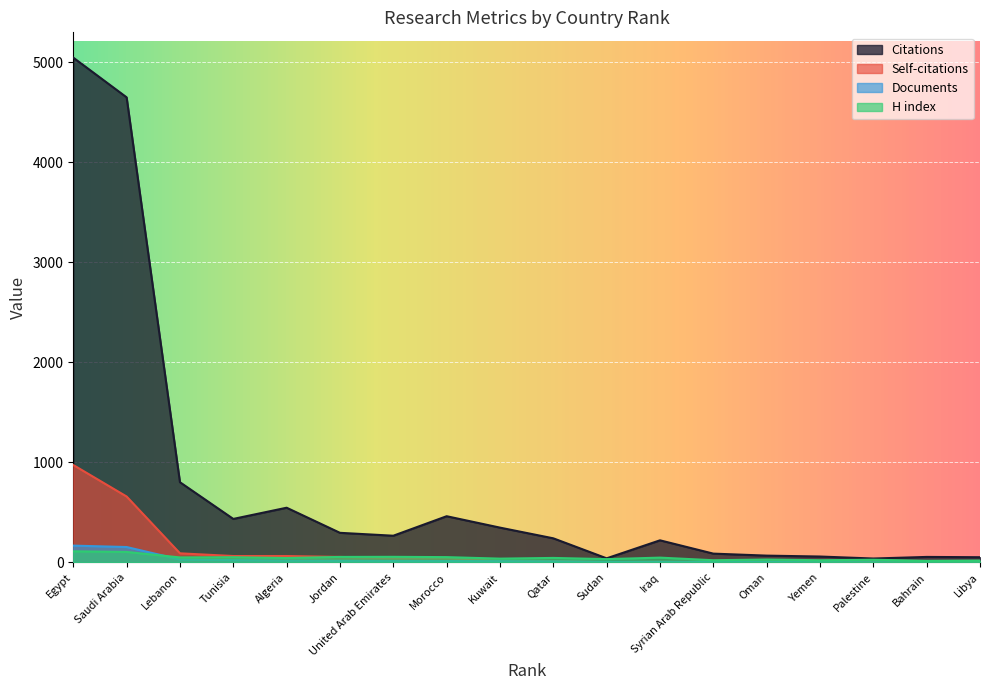

Which series has the largest total across all categories?

Citations